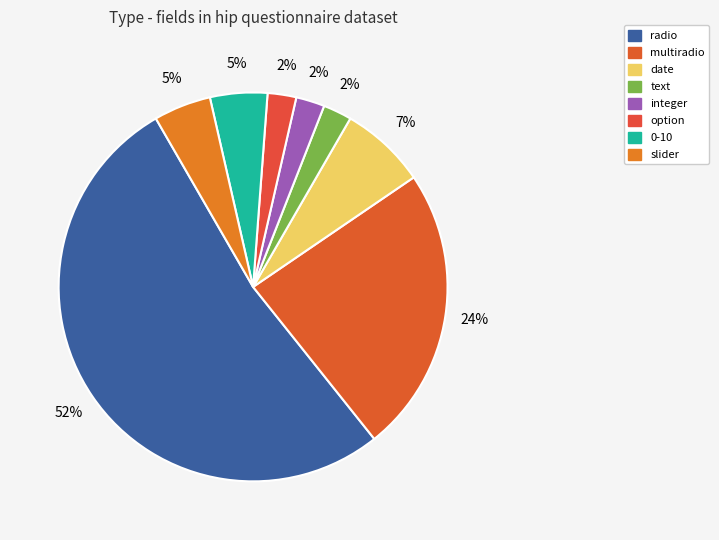

To the nearest percent, what percentage of the pie is multiradio?

24%